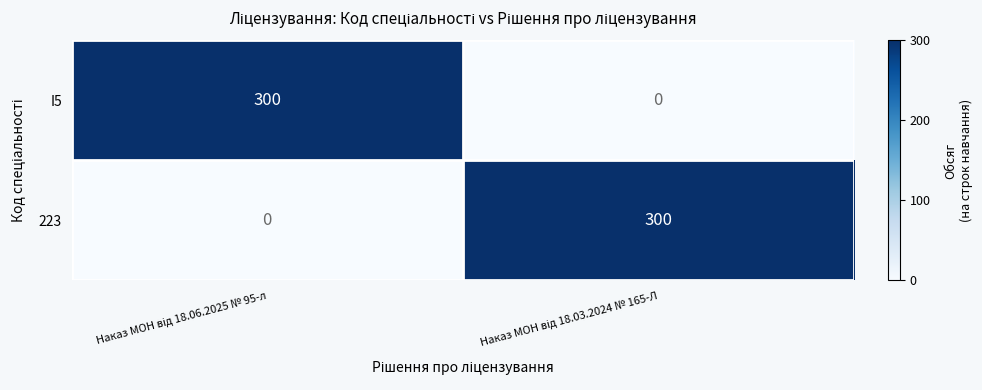

What is the highest value of the I5 series?

300